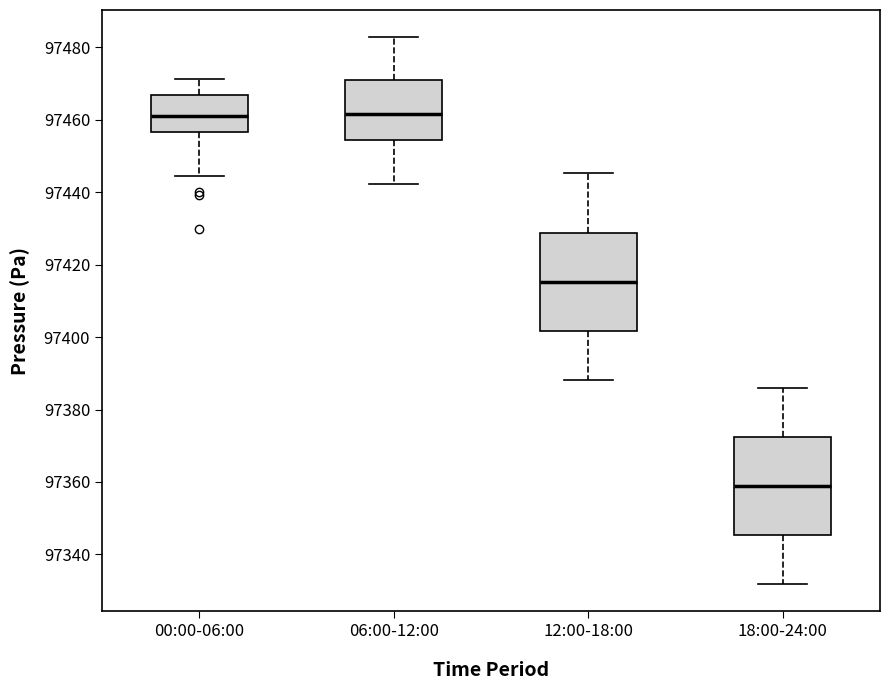

Where does the lower whisker of the box for 06:00-12:00 end on the y-axis? The values are not printed on the chart, so give them approximately, as read against the axis.

97442